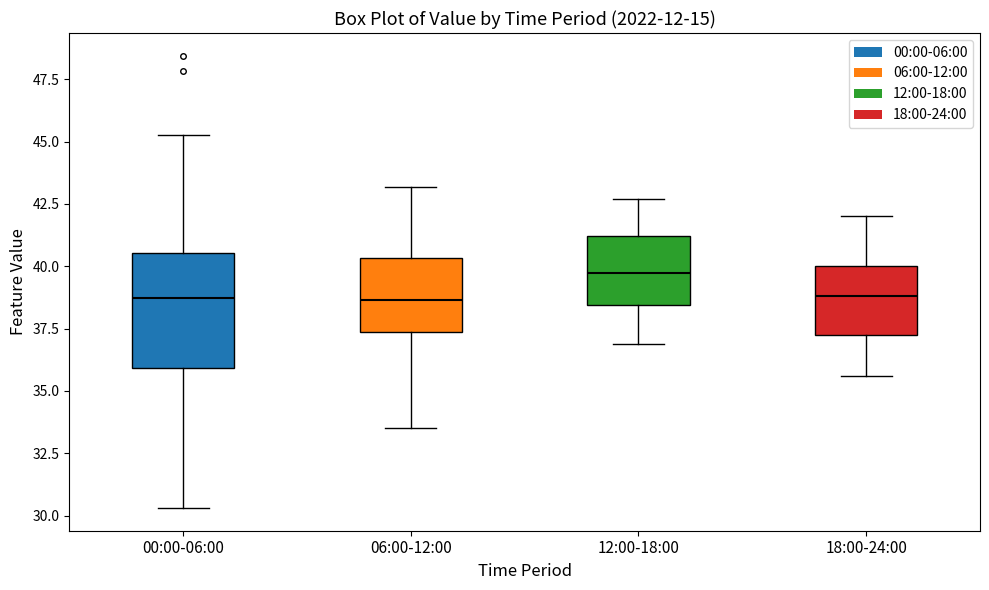

Reading left to right, transcribe this box plot: for each box, give where its median line is, the range the box spans, and where its two whiskers end, as read against the y-axis. The values are not printed on the chart, so give them approximately, as read against the axis.

00:00-06:00: median 38.5, box 36.0 to 40.5, whiskers 30.5 to 45.5
06:00-12:00: median 38.5, box 37.5 to 40.5, whiskers 33.5 to 43.0
12:00-18:00: median 40.0, box 38.5 to 41.0, whiskers 37.0 to 42.5
18:00-24:00: median 39.0, box 37.5 to 40.0, whiskers 35.5 to 42.0